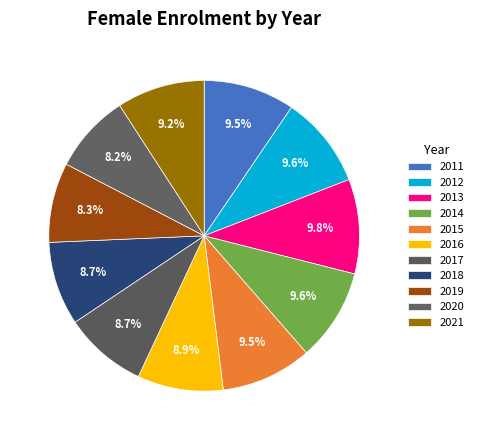

To the nearest percent, what portion does 2012 represent?

10%